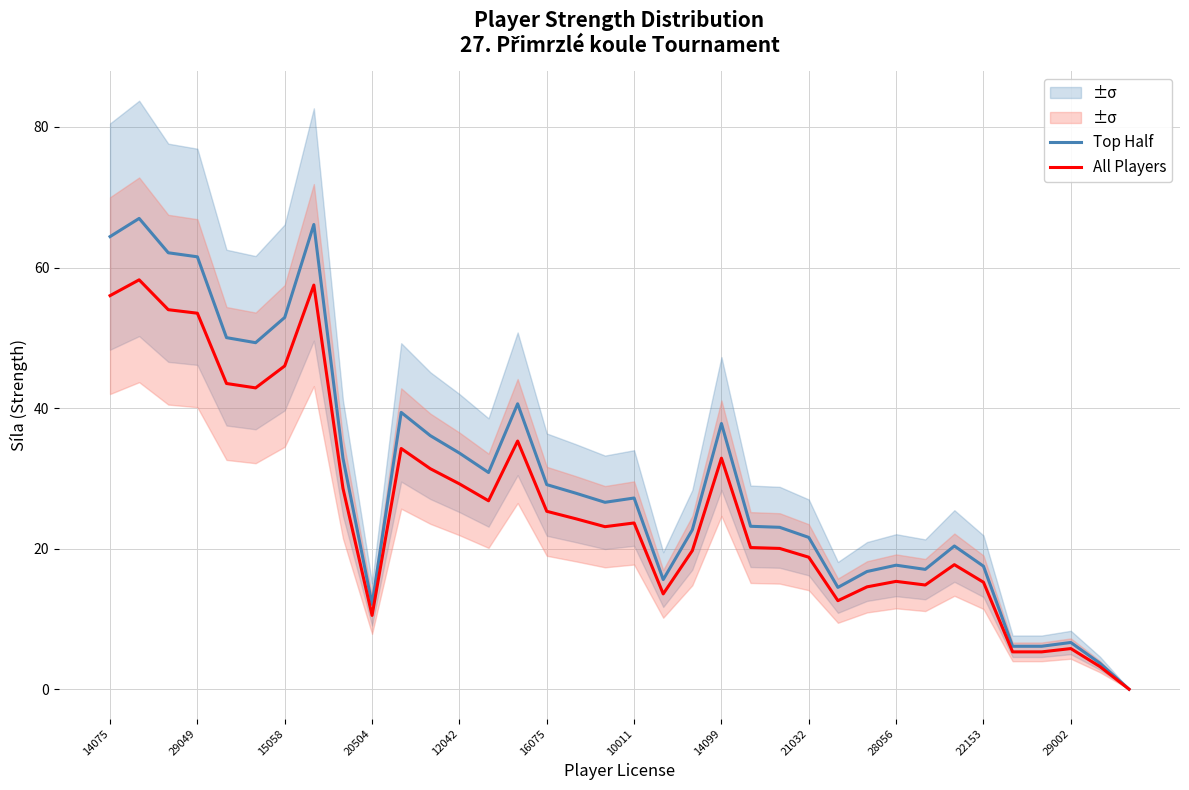

The All Players series shows 12.2 at 16075. True or false?

False